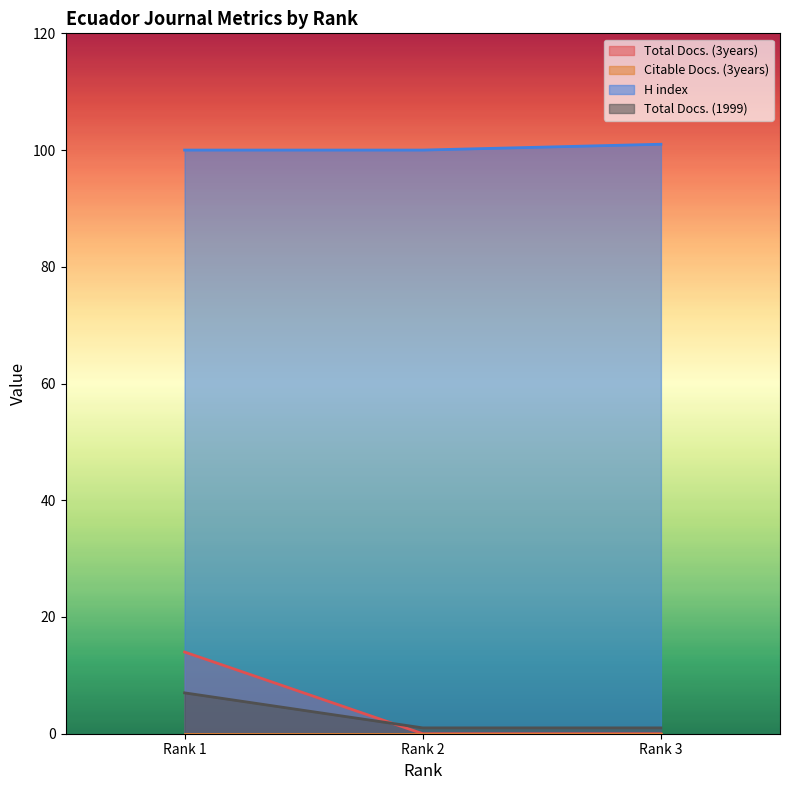

Which category has the highest value across all series?

Rank 3